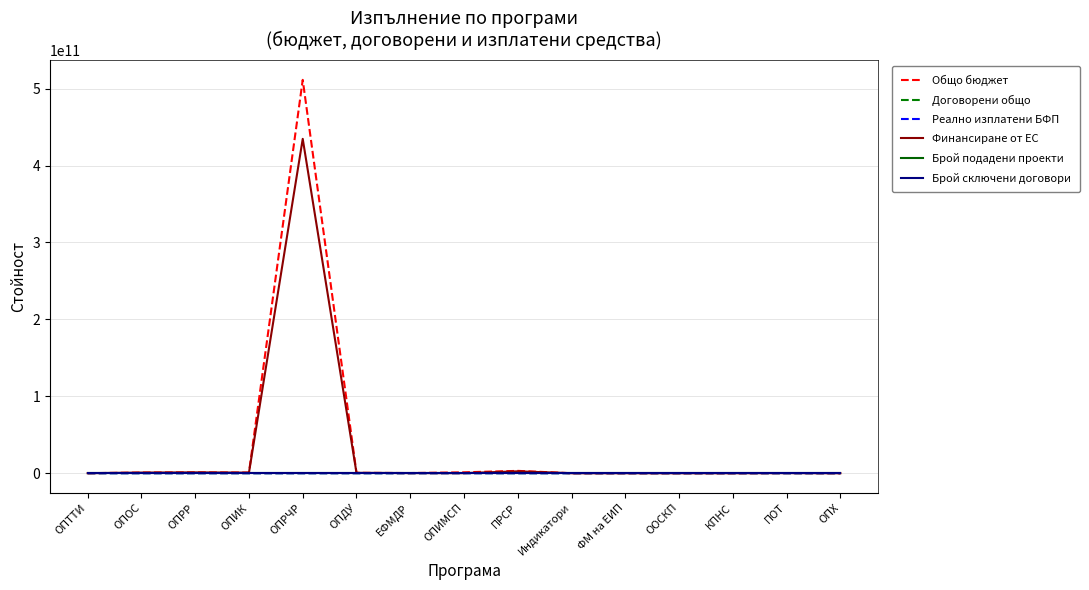

How many distinct data groups are displayed?

6